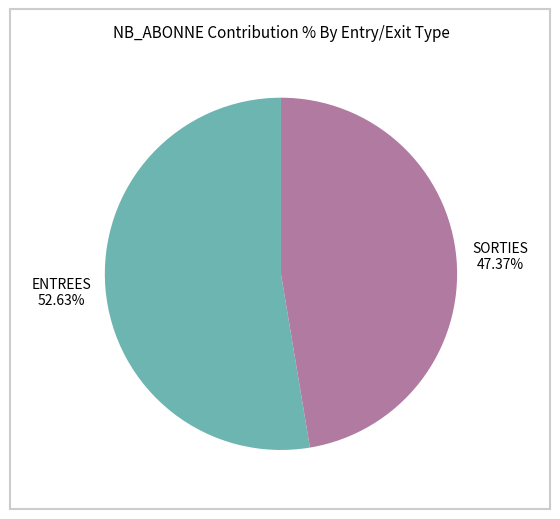

Combined, what portion of the pie is ENTREES and SORTIES?

100.0%